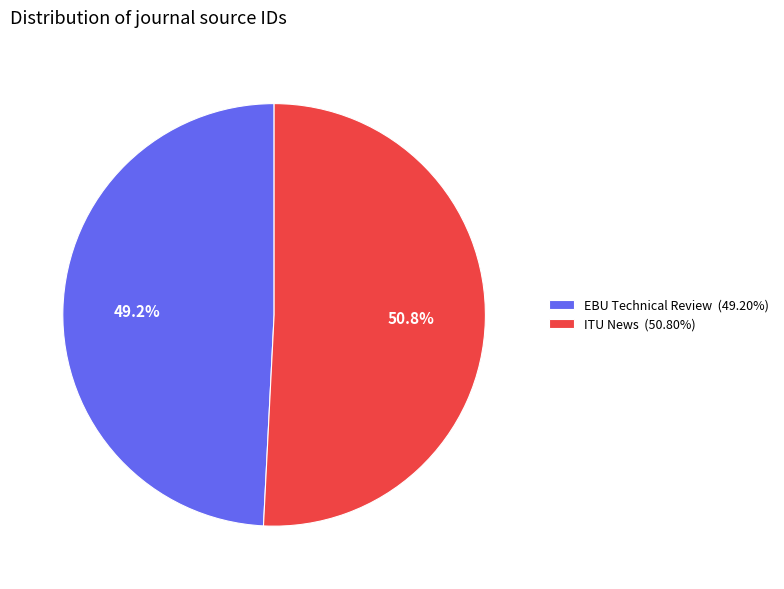

Is the sum of ITU News and EBU Technical Review greater than half?

Yes